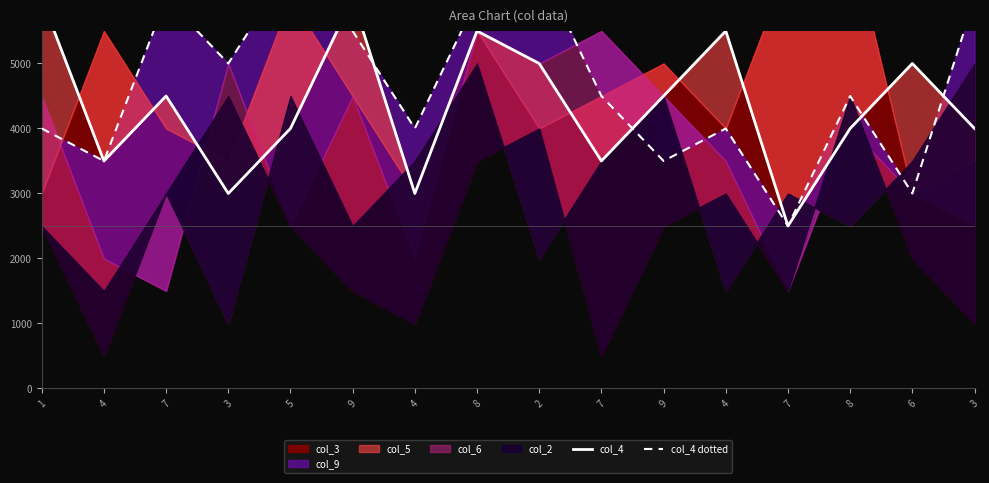

What value does the col_4 series have at 1?

6000